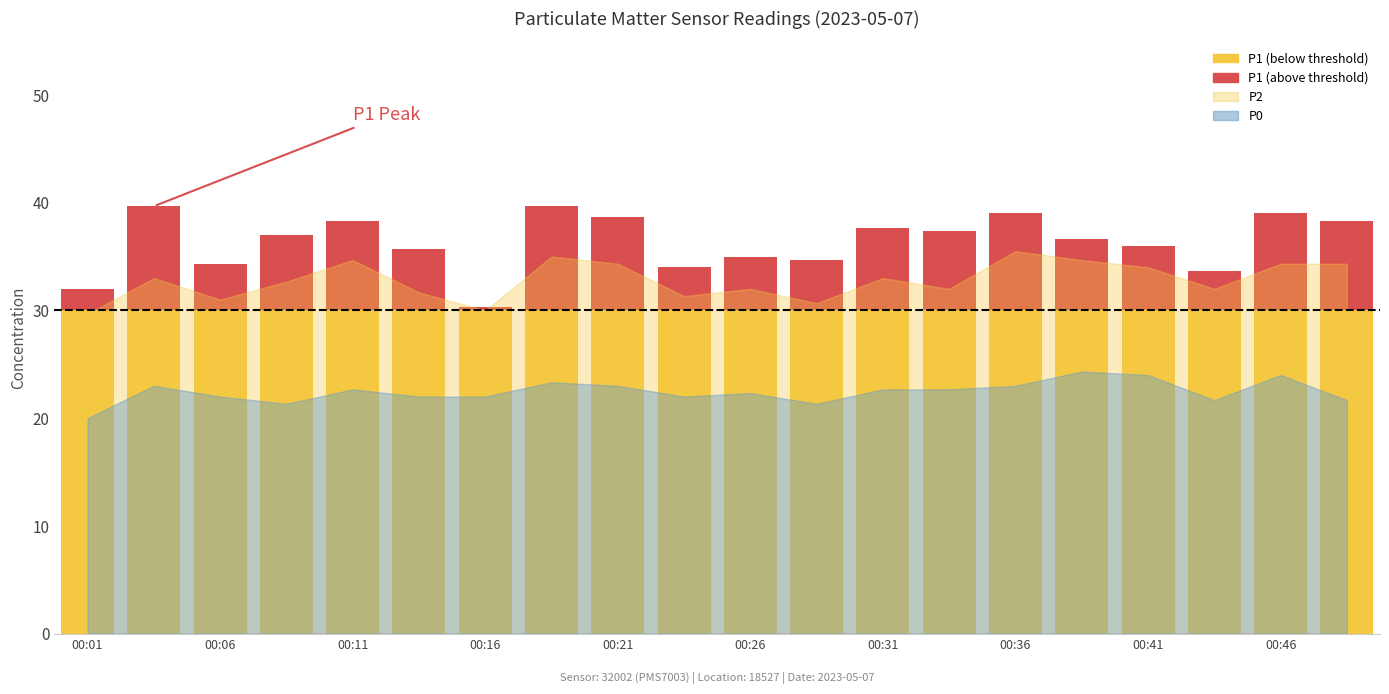

How many data points in P2 are less than 33?

10